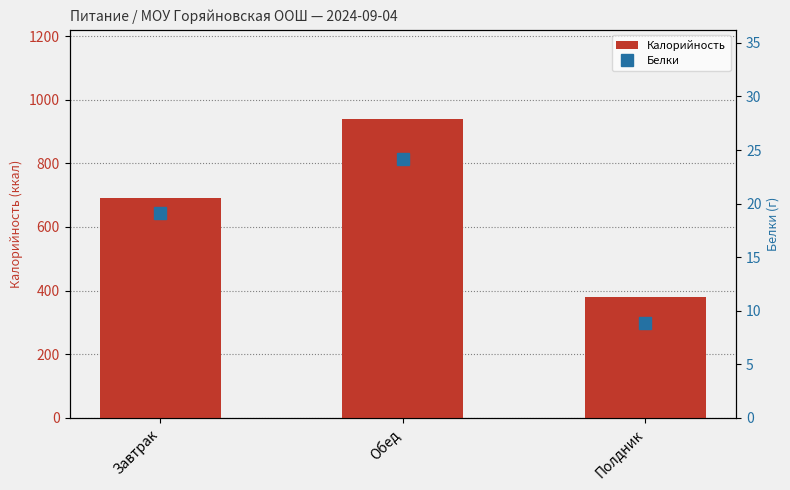

What is the difference between the maximum and minimum values in the Белки series?

15.3